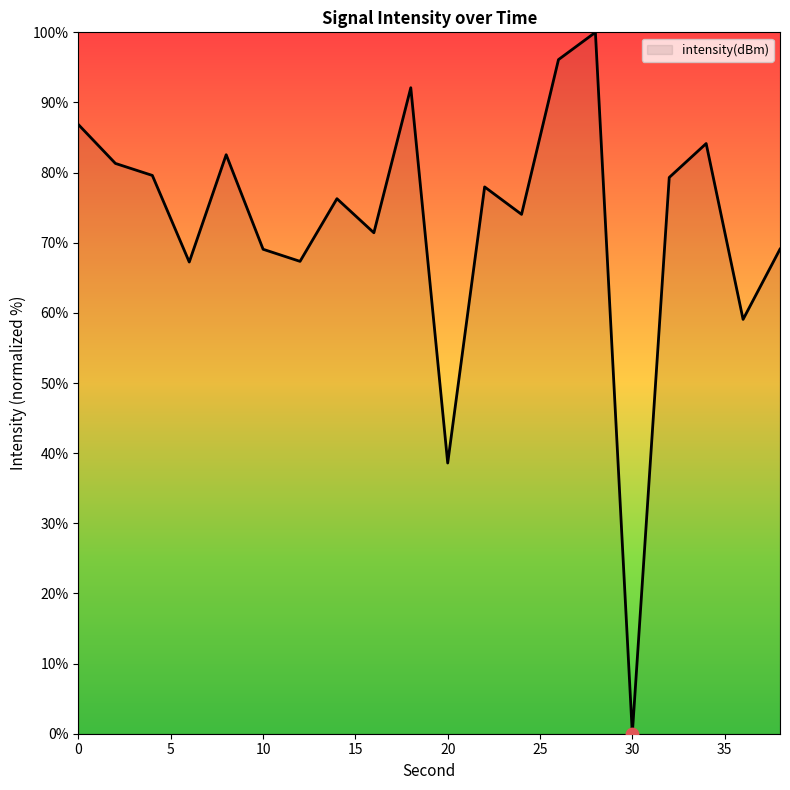

Does the chart have visible grid lines?

No